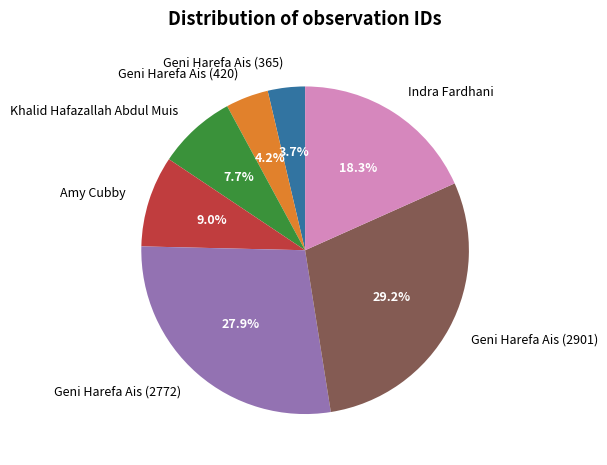

Do Indra Fardhani and Geni Harefa Ais (2772) together represent more than half of the pie?

No